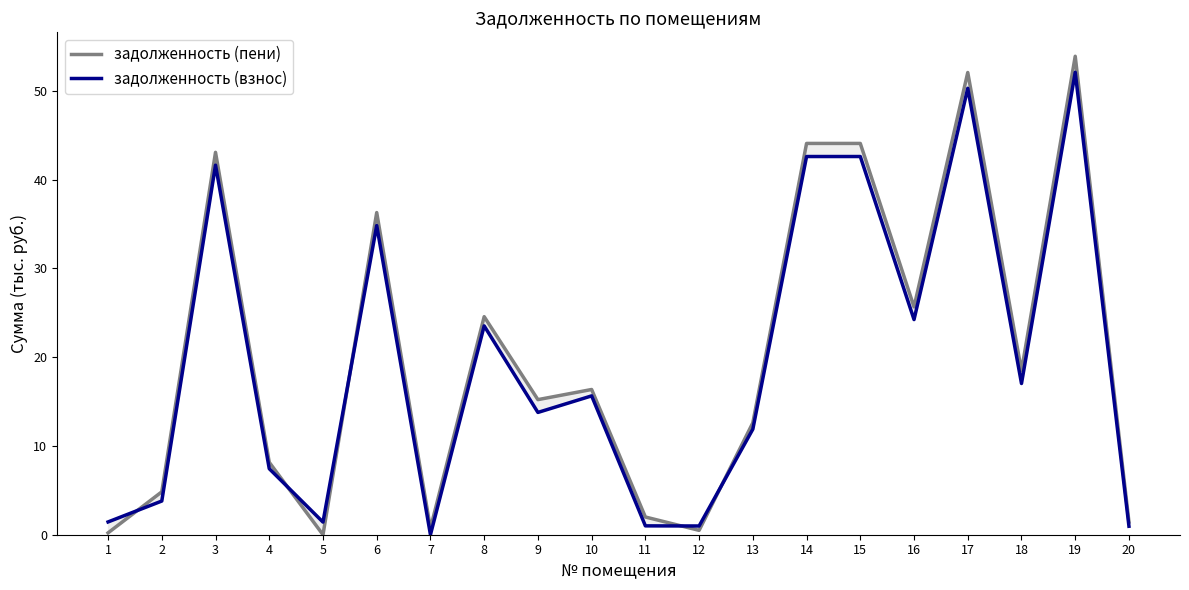

Between 19 and 14, which is larger?

19